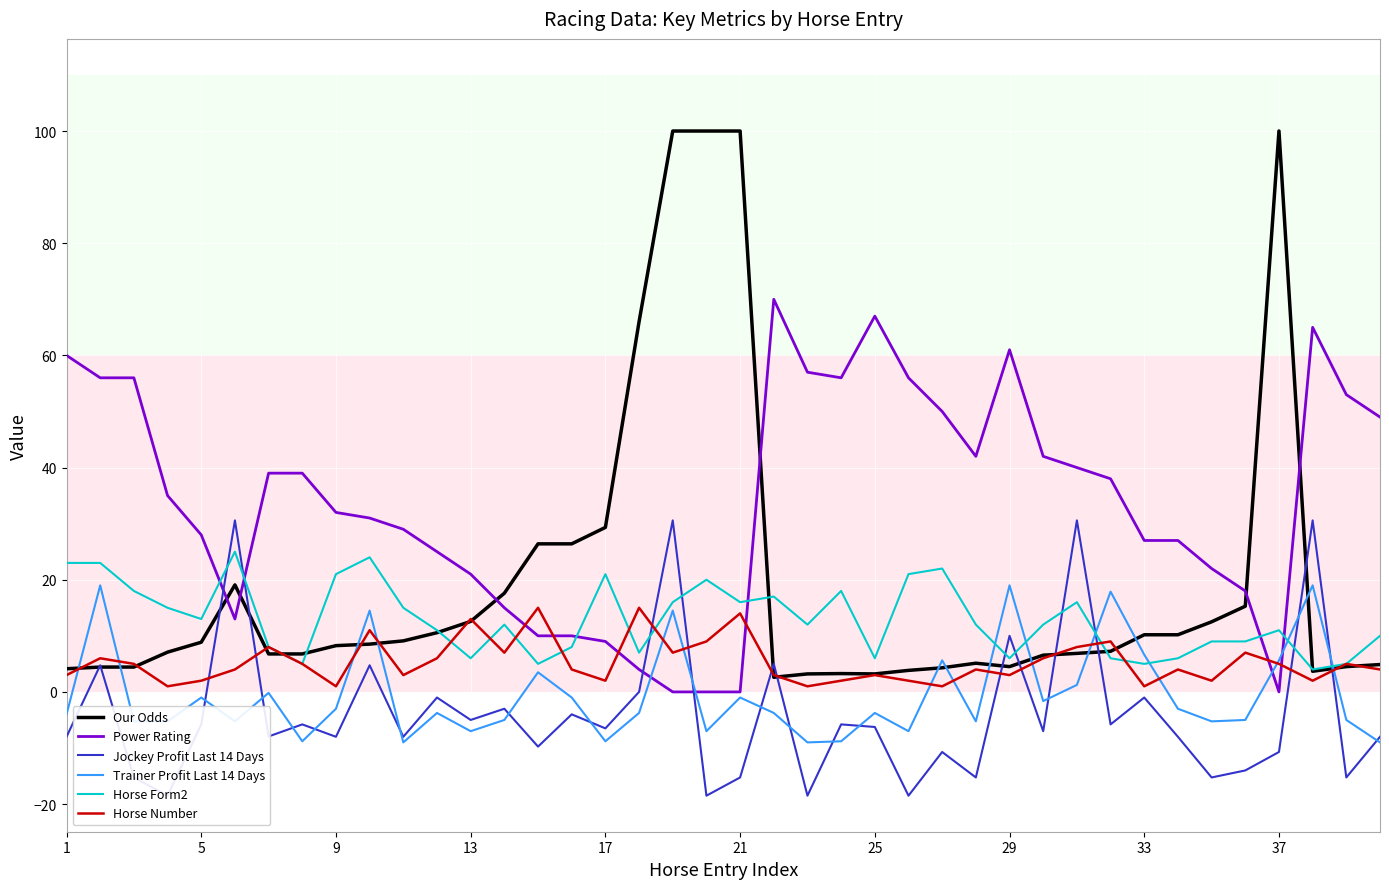

True or false: Trainer Profit Last 14 Days and Horse Form2 intersect in this chart.

True